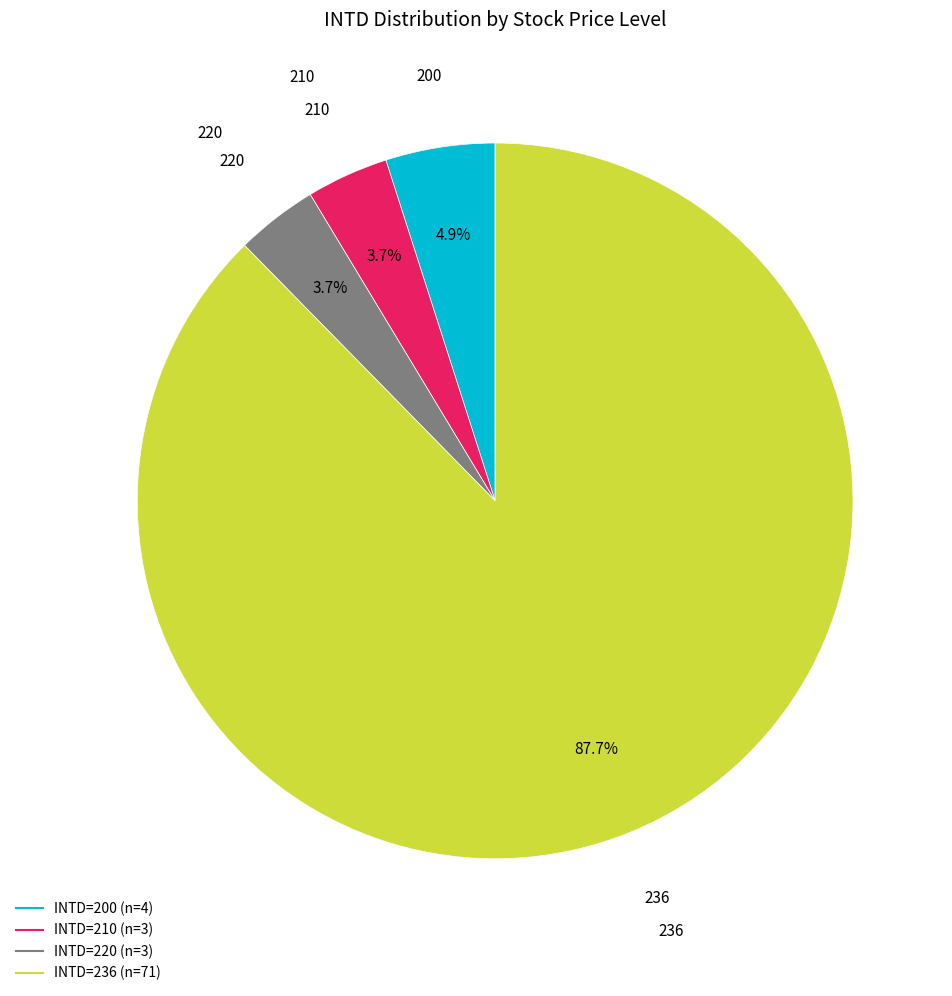

Does any single category account for the majority?

Yes